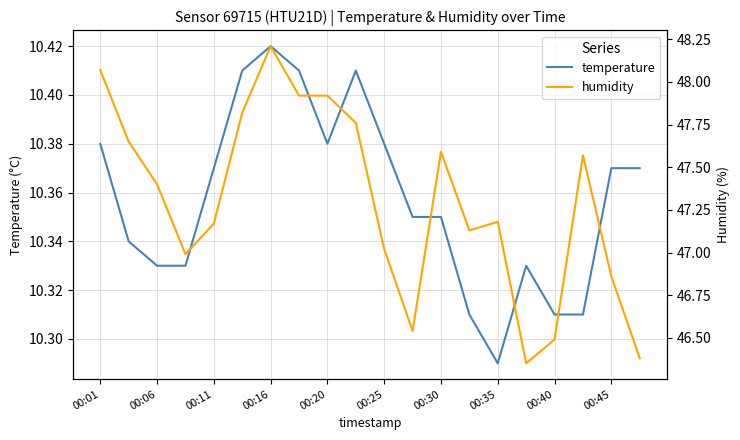

The value of temperature at 00:25 is 17.4. True or false?

False